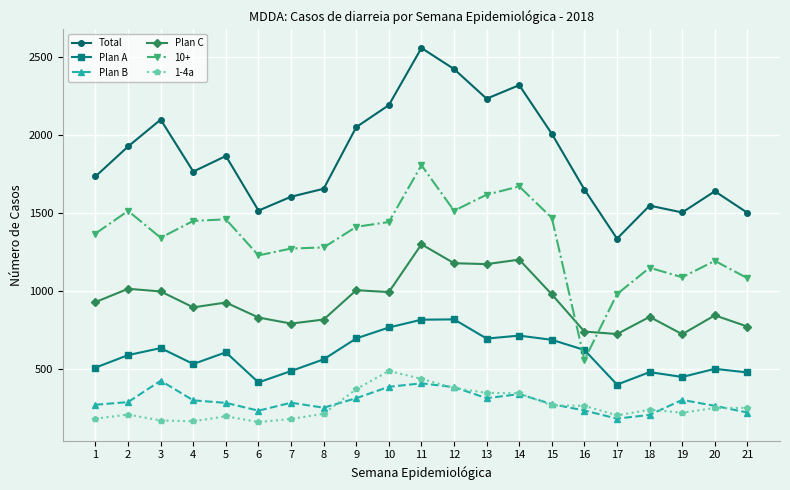

True or false: Plan C has more than 0 points higher than both neighbors.

True